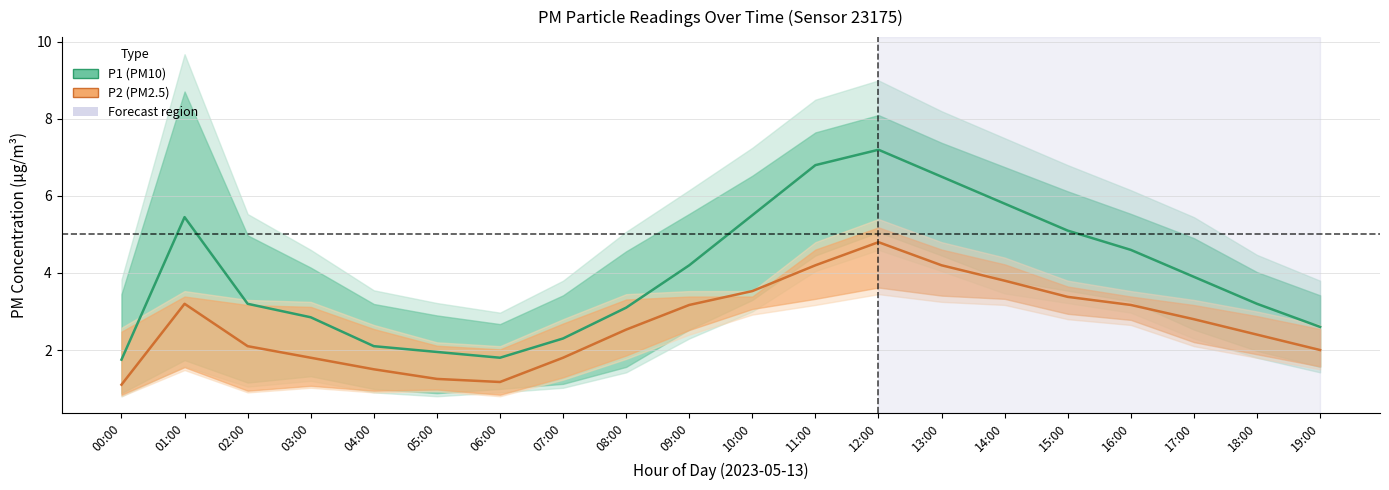

Which series has the largest range (max minus min)?

P1 (PM10)